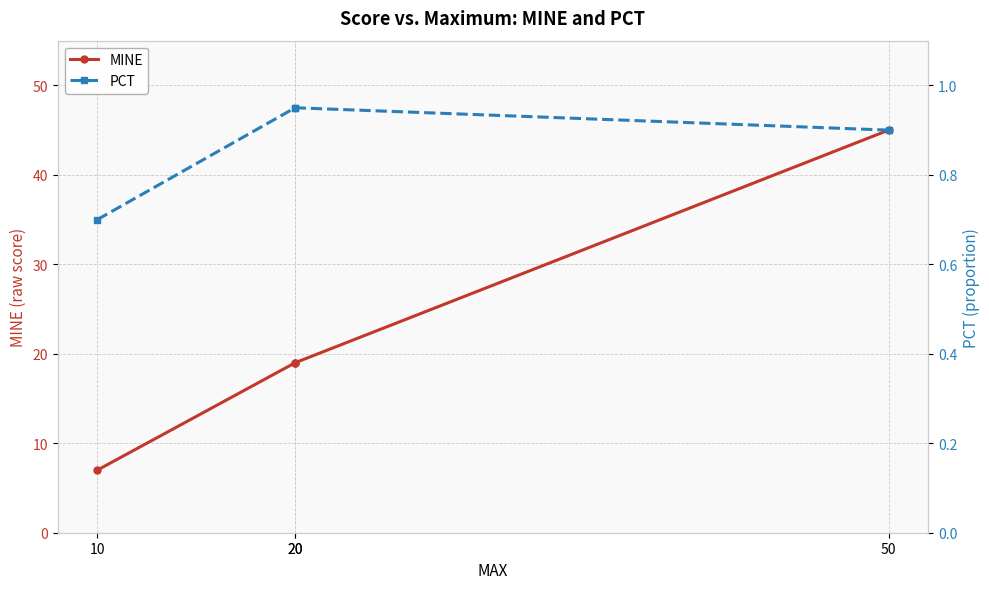

What is the maximum value for PCT?

0.9